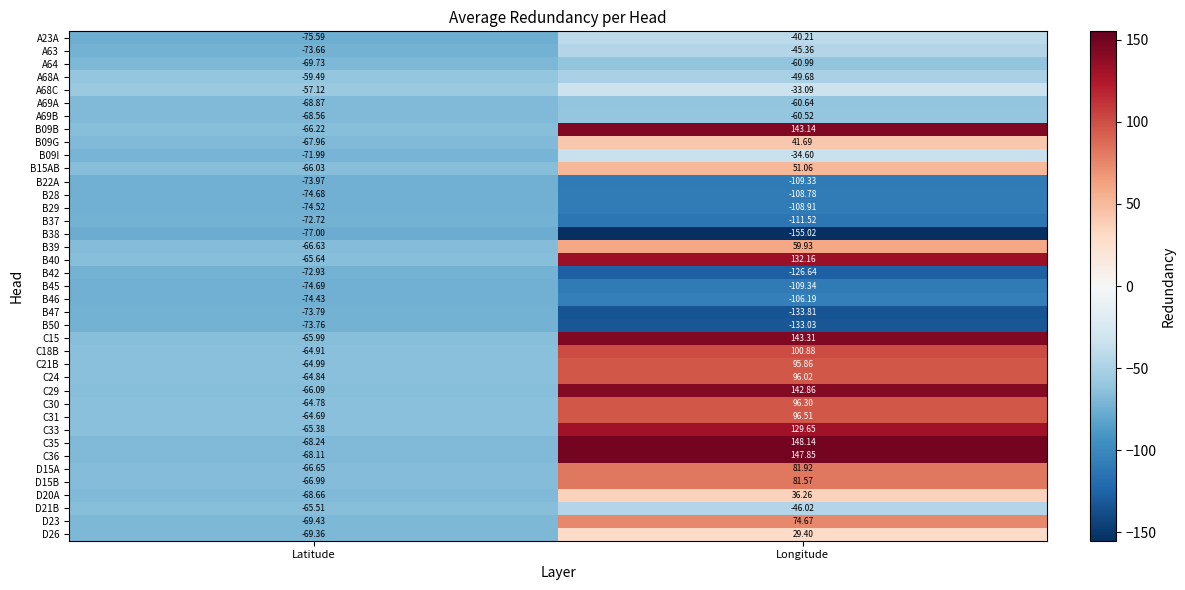

Which series has the largest range (max minus min)?

C35